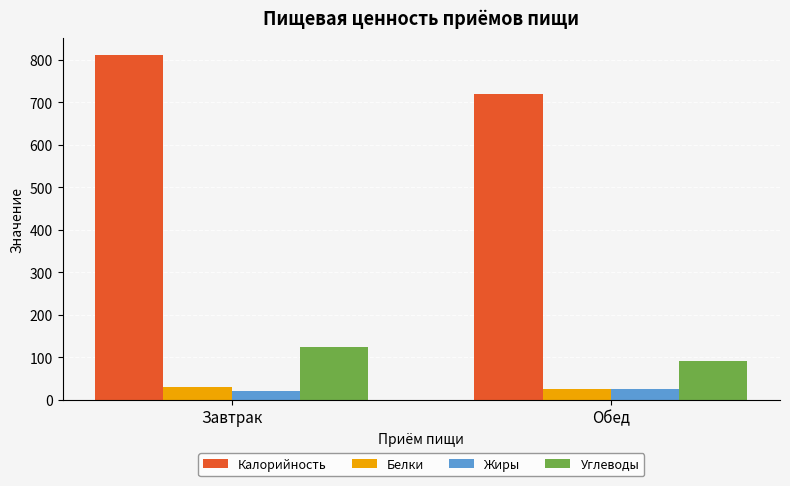

Are the bars grouped side by side (vs. stacked)?

Yes